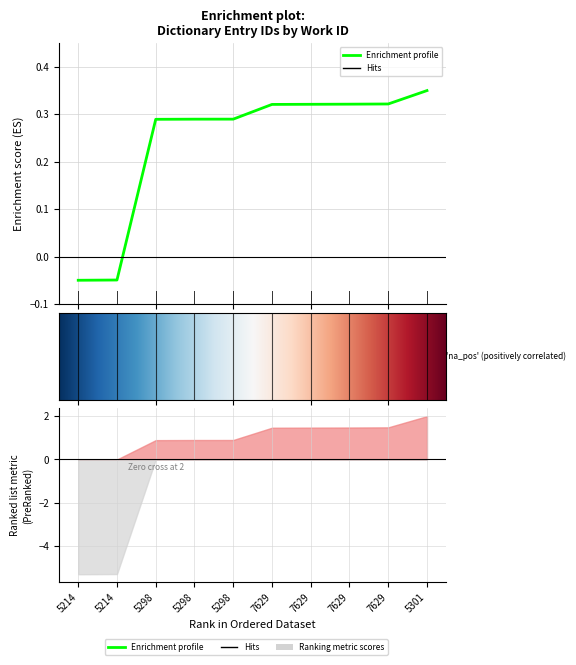

List the labels in order of value, largest first.

5301, 7629, 7629, 7629, 7629, 5298, 5298, 5298, 5214, 5214